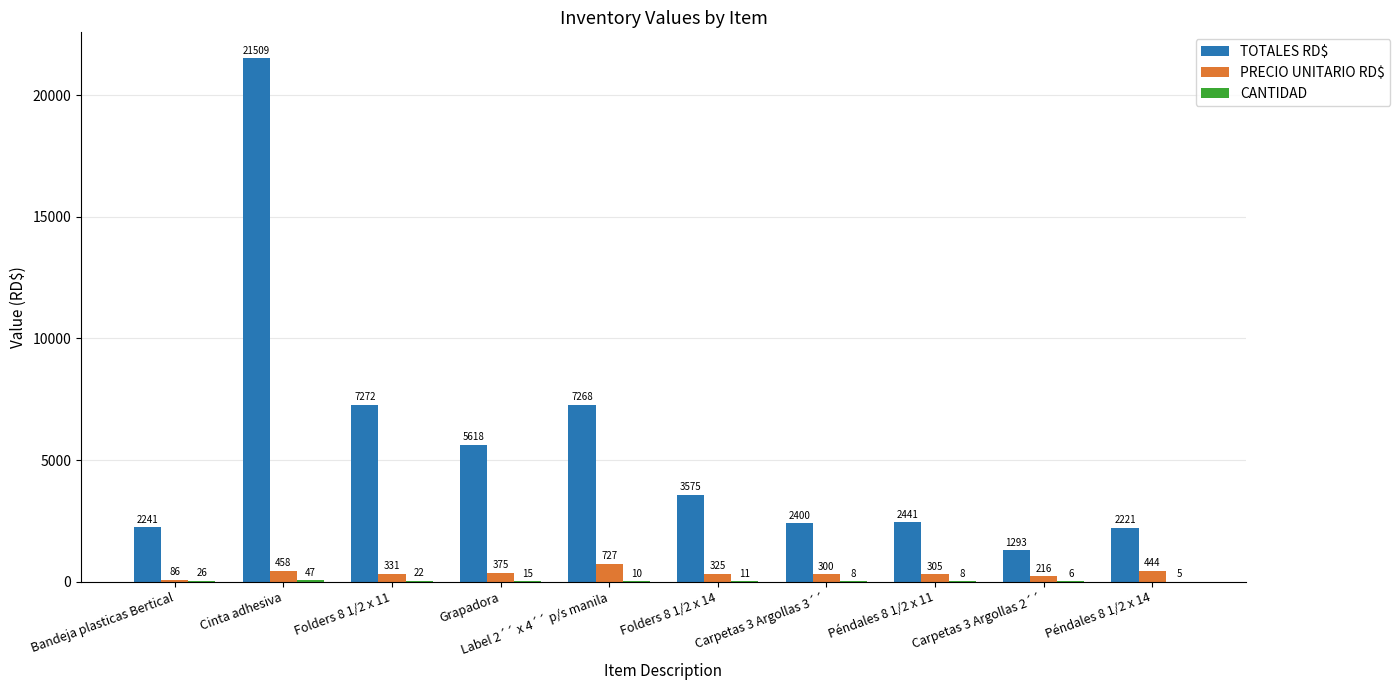

Are the bars grouped side by side (vs. stacked)?

Yes